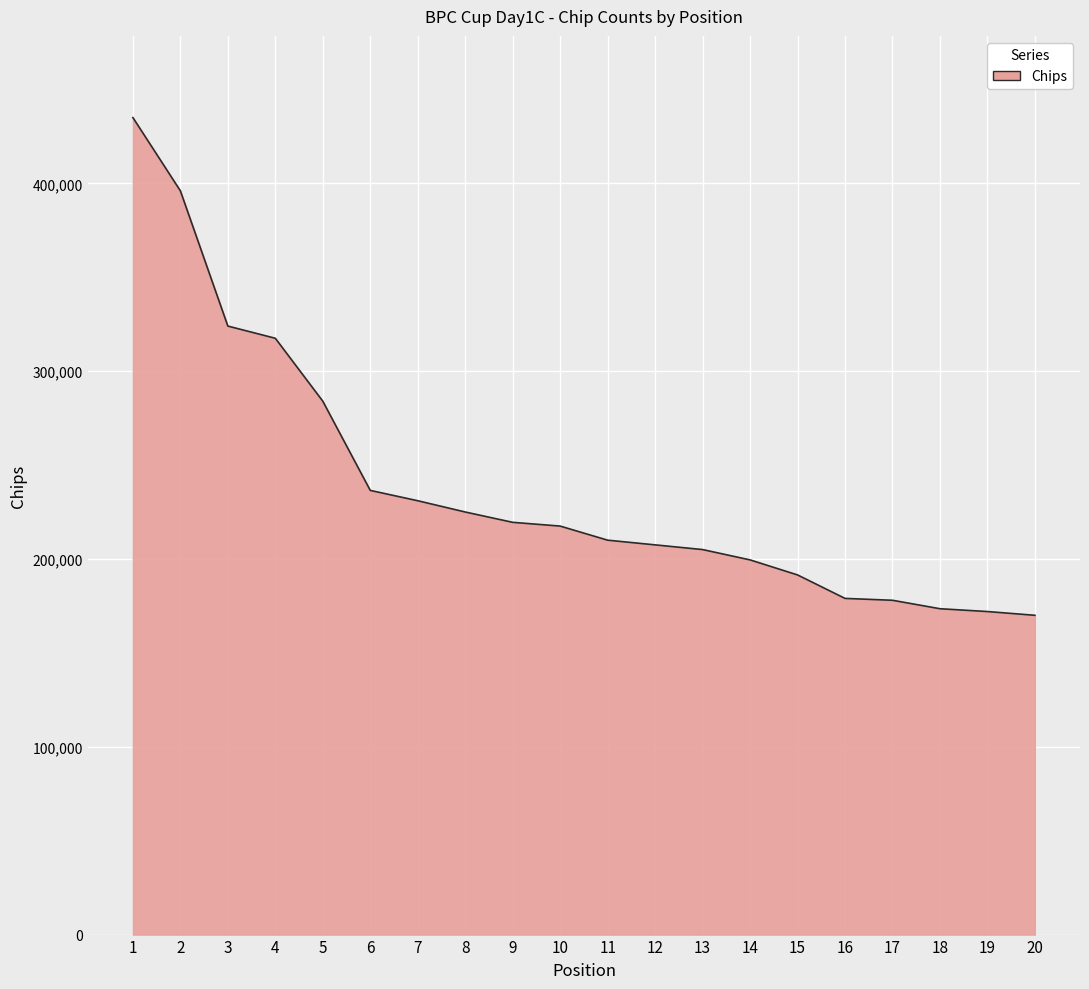

What is the change in value from 5 to 7?

-53000